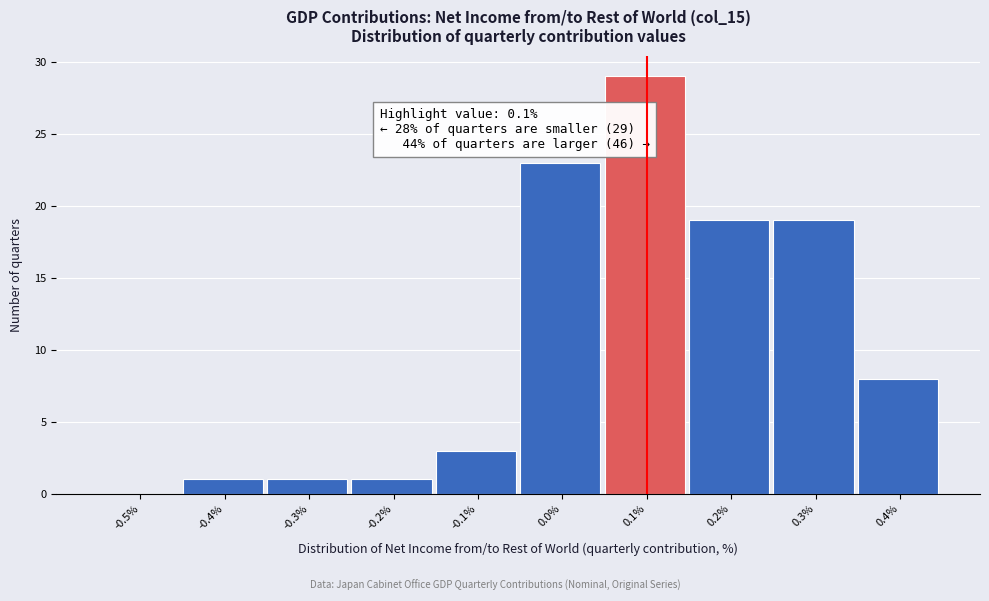

Reading left to right, list all the values displayed in this chart.

-0.5%=0	-0.4%=1	-0.3%=1	-0.2%=1	-0.1%=3	0.0%=23	0.1%=29	0.2%=19	0.3%=19	0.4%=8